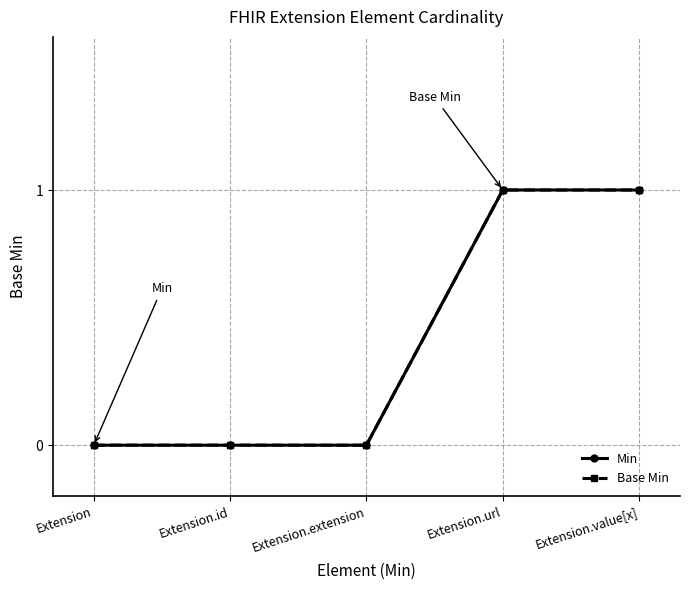

What value does the Min series have at Extension.url?

1